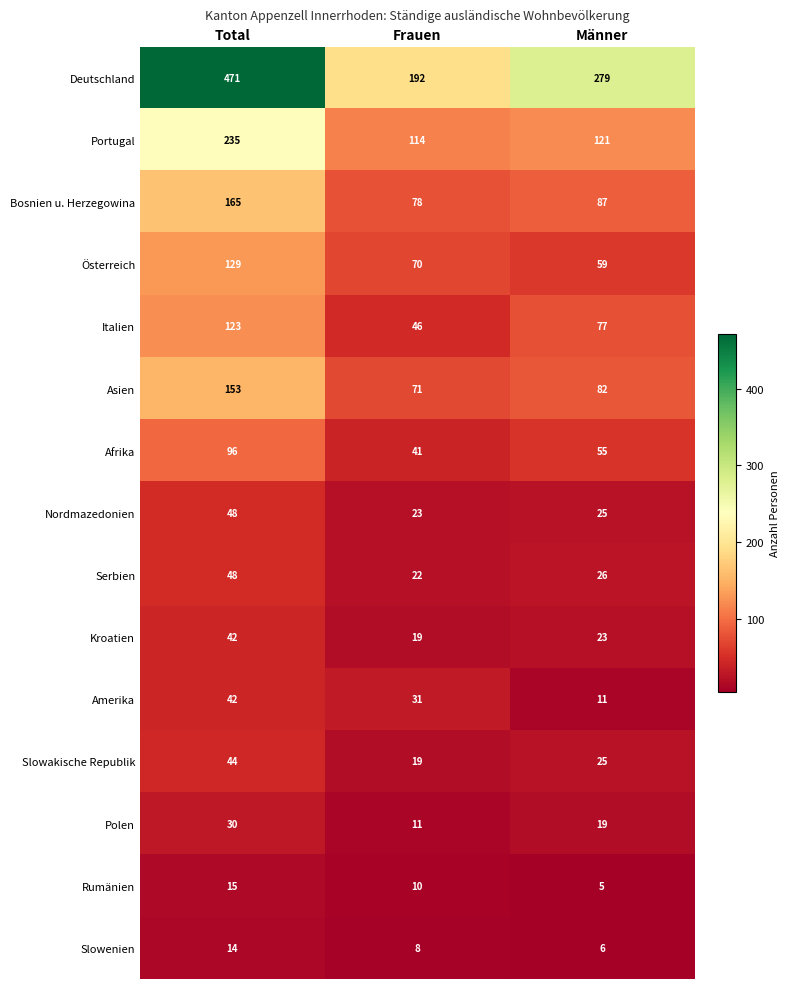

Which series changed the most between Total and Männer?

Deutschland